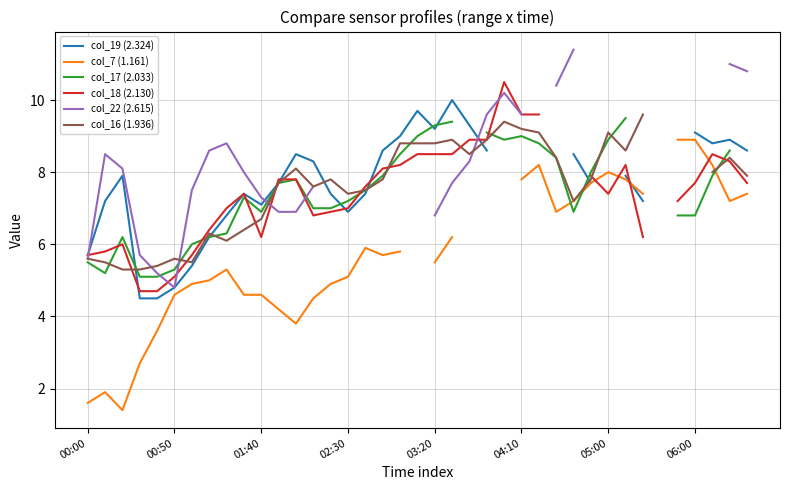

What is the difference between the col_22 (2.615) values at 10 and 9?

0.7